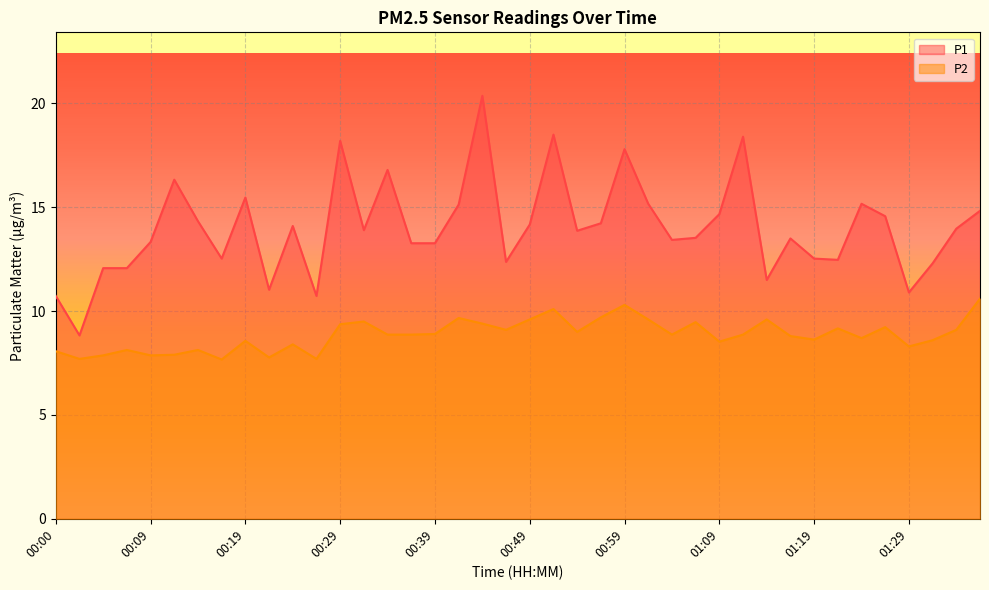

Where is P2 nearest to the value 9?

00:54